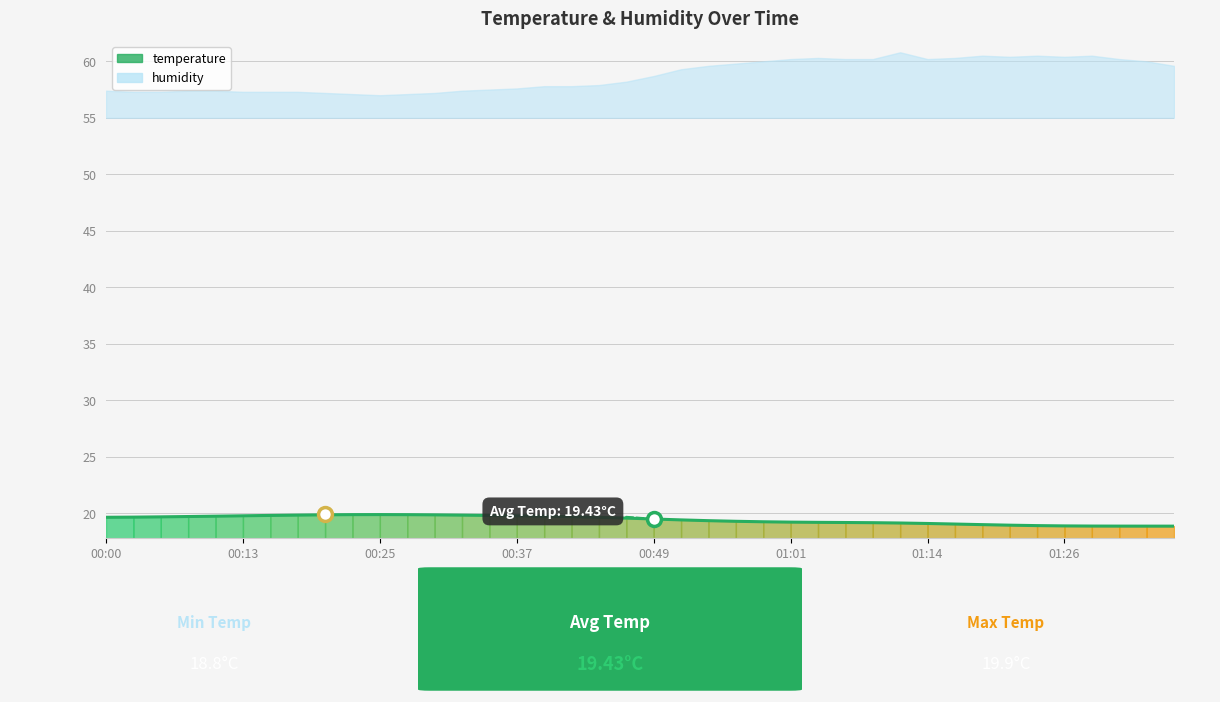

What is the approximate value at 00:00?

19.6